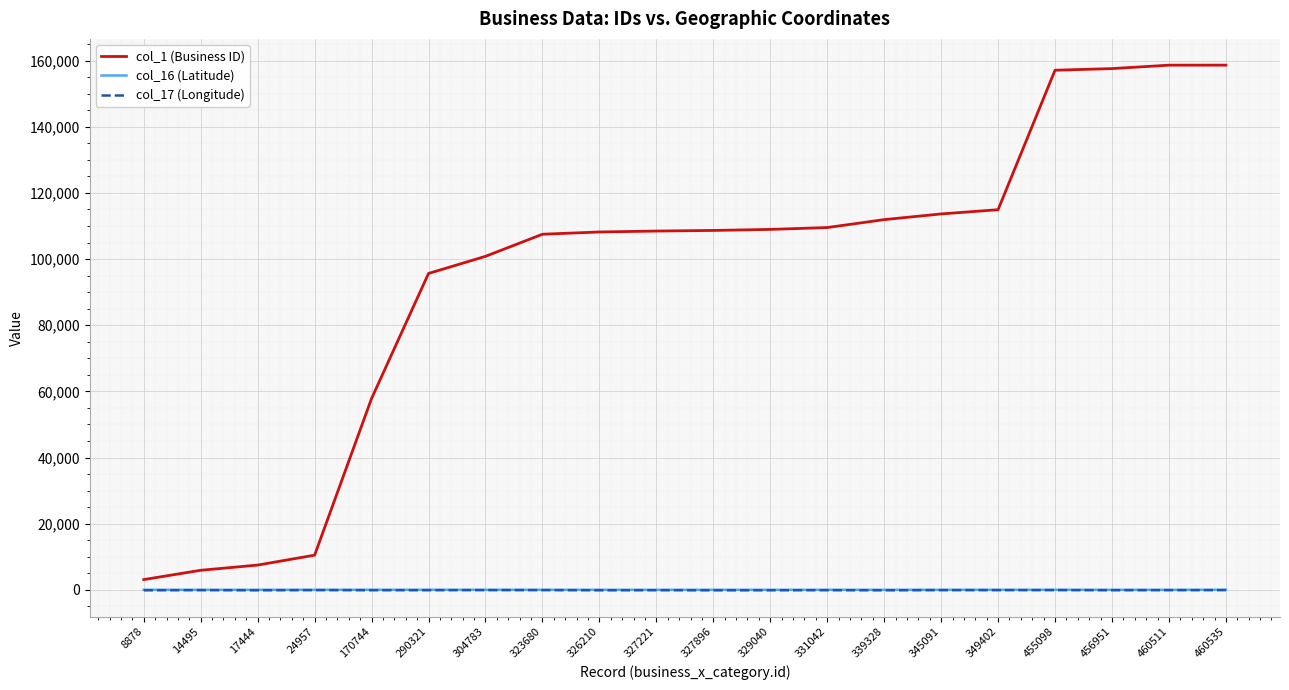

Is it true that col_16 (Latitude) equals 42.8 at 349402?

True